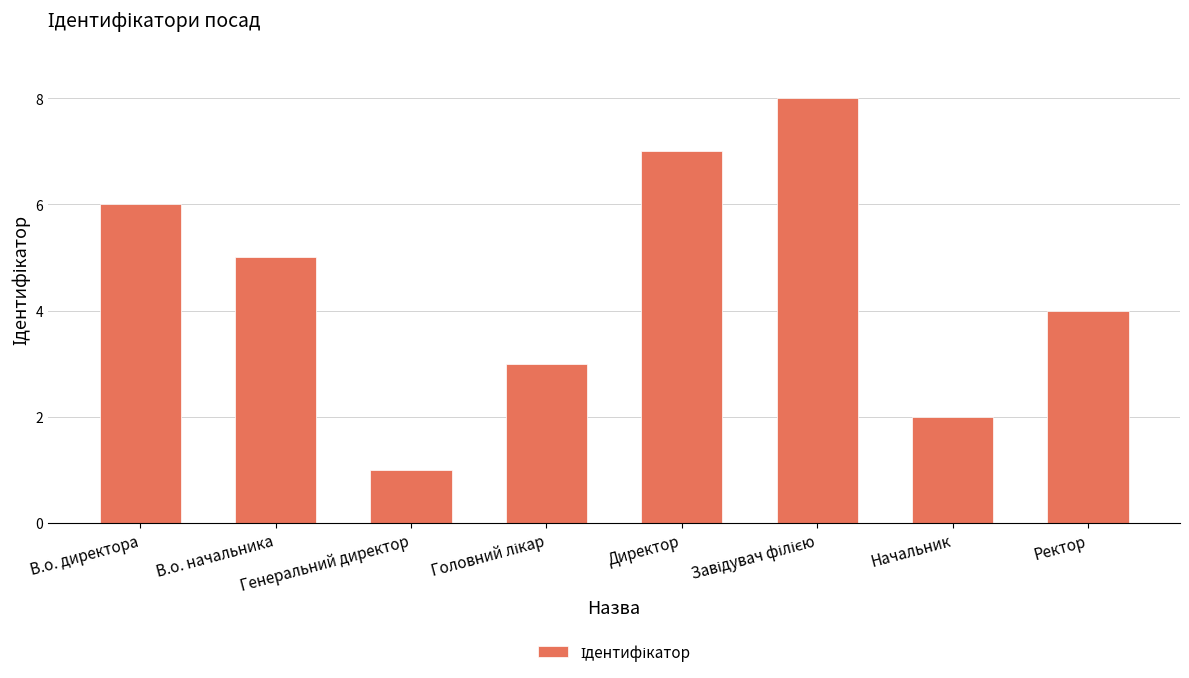

Reading left to right, list all the values displayed in this chart.

6	5	1	3	7	8	2	4